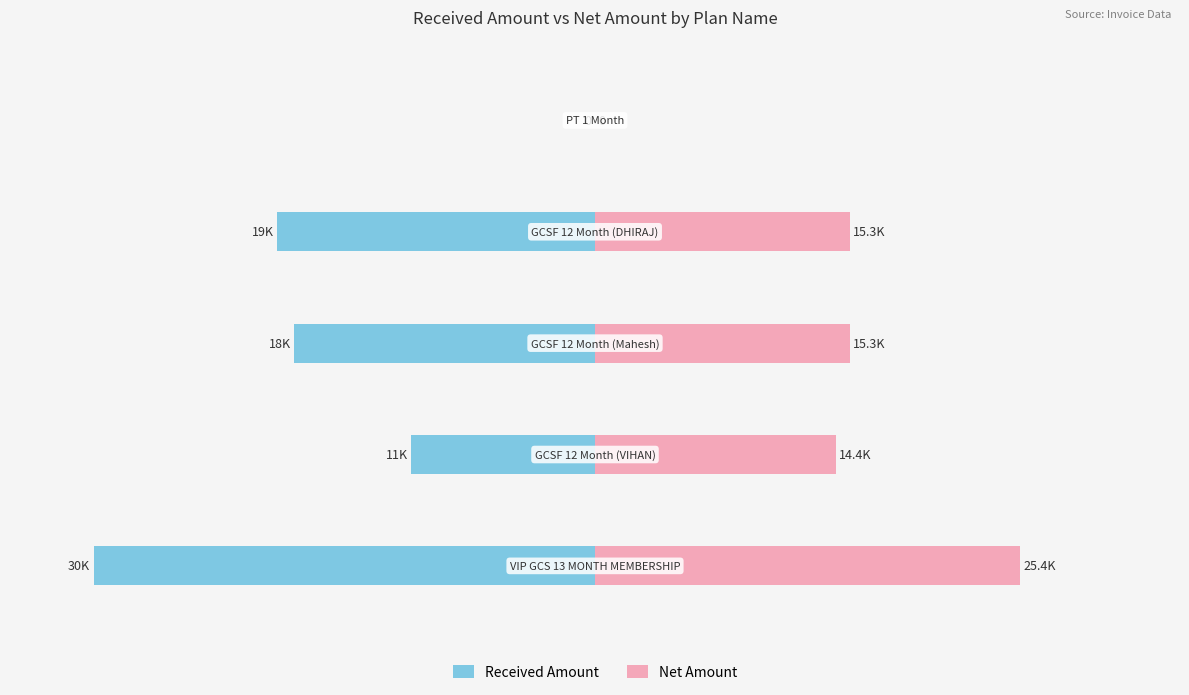

True or false: Received Amount has a value of 20222.9 at 4.

False